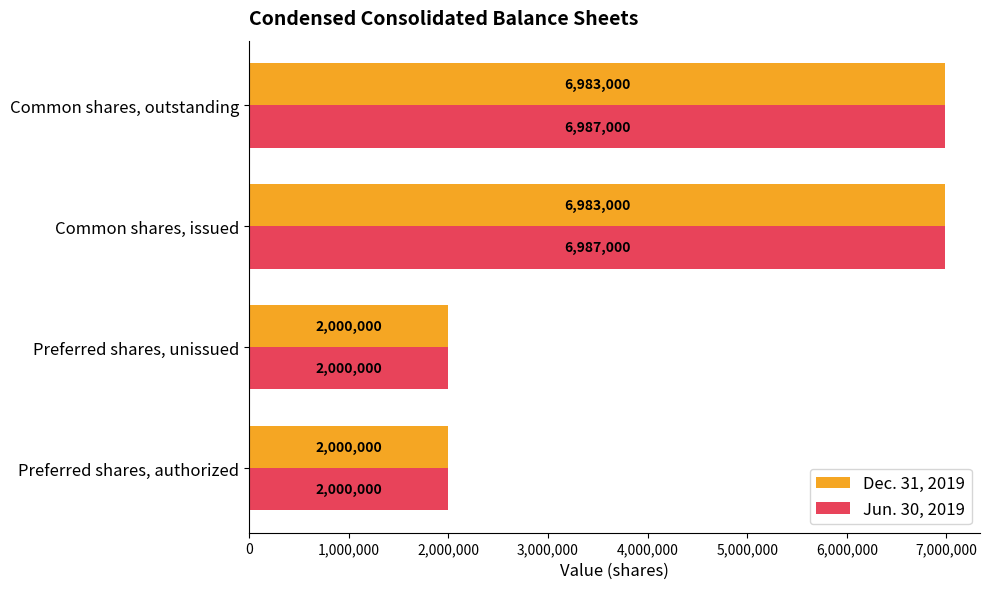

The value of Jun. 30, 2019 at Preferred shares, unissued is 2000000. True or false?

True